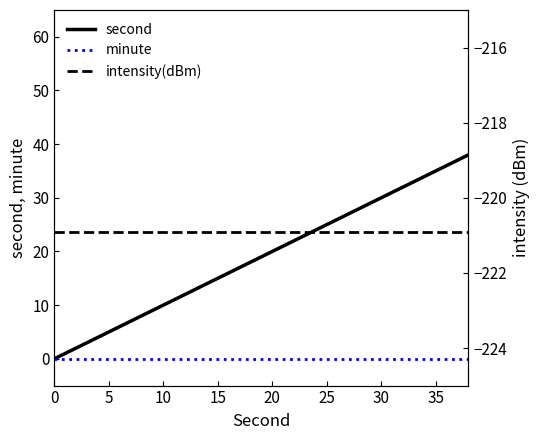

At how many categories does at least one series exceed -21?

20